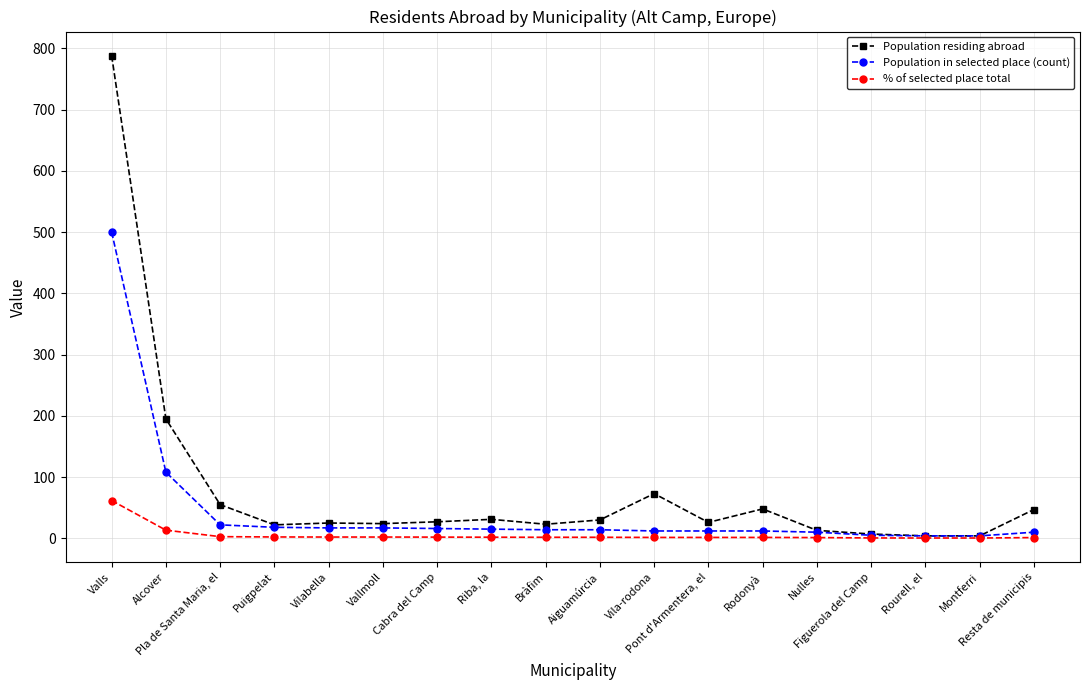

What is the value of the Population residing abroad point at the 12th from the left?

26.0